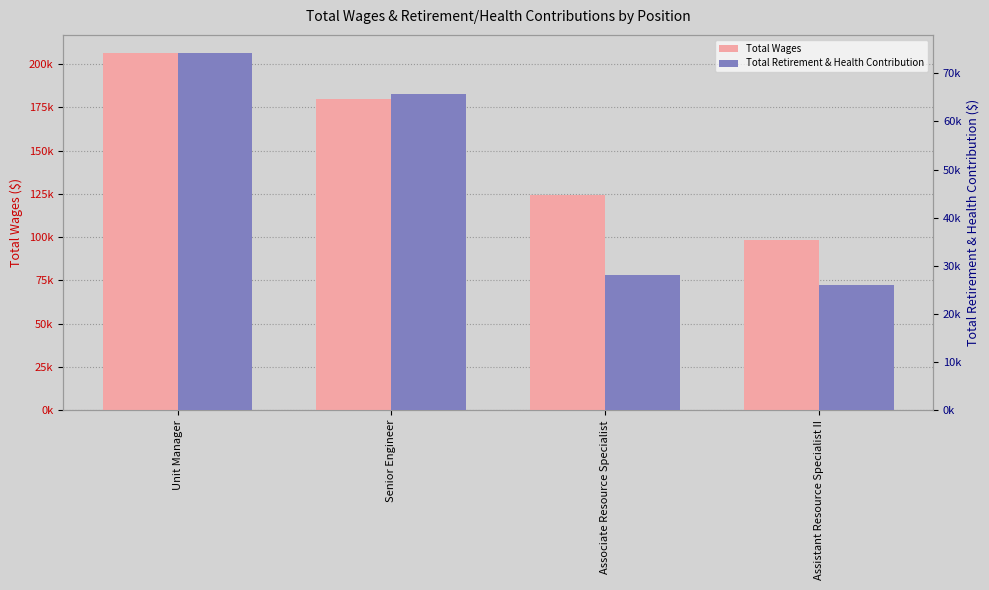

What is the approximate value of Total Wages at Unit Manager, to the nearest 50?

206450